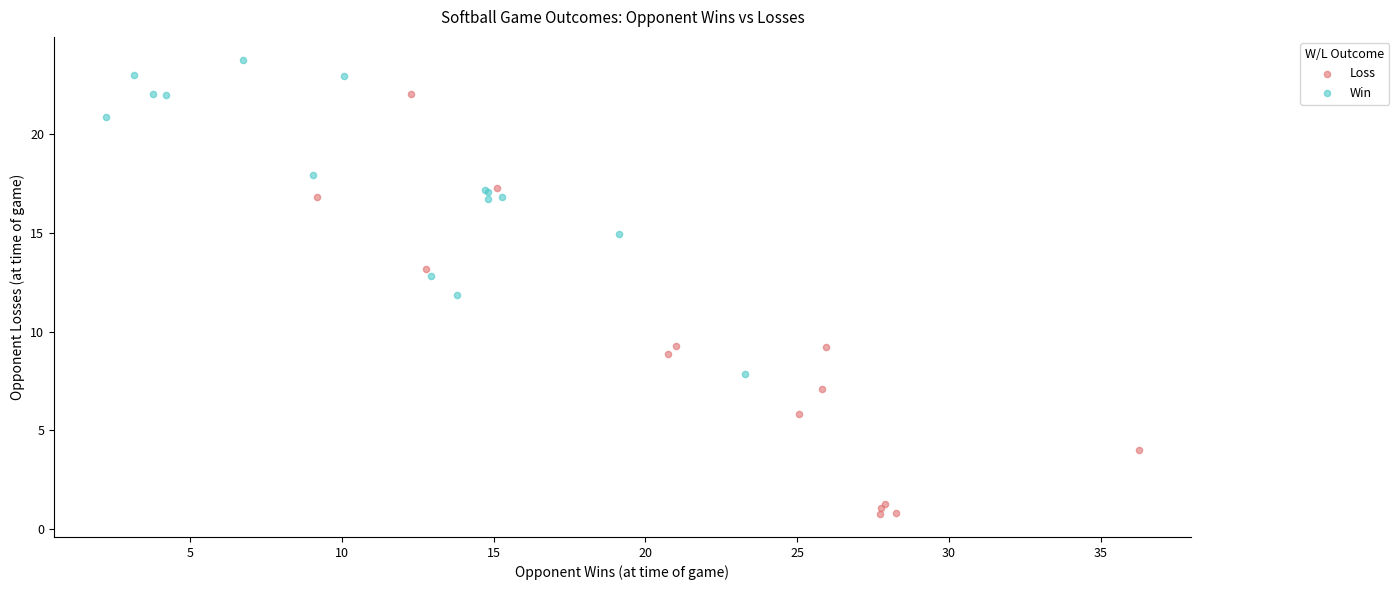

What are all the series names shown in the legend?

Loss, Win